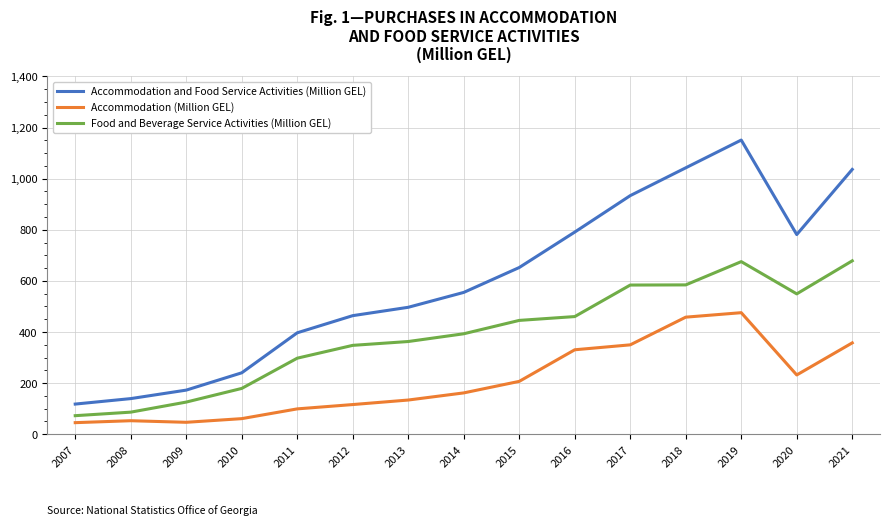

True or false: Food and Beverage Service Activities (Million GEL) and Accommodation (Million GEL) intersect in this chart.

False